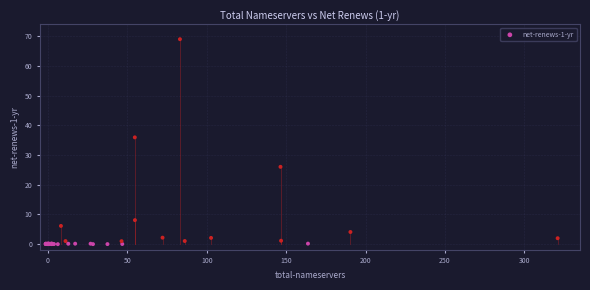

What Y value in the scatter plot is closest to 34?

35.9